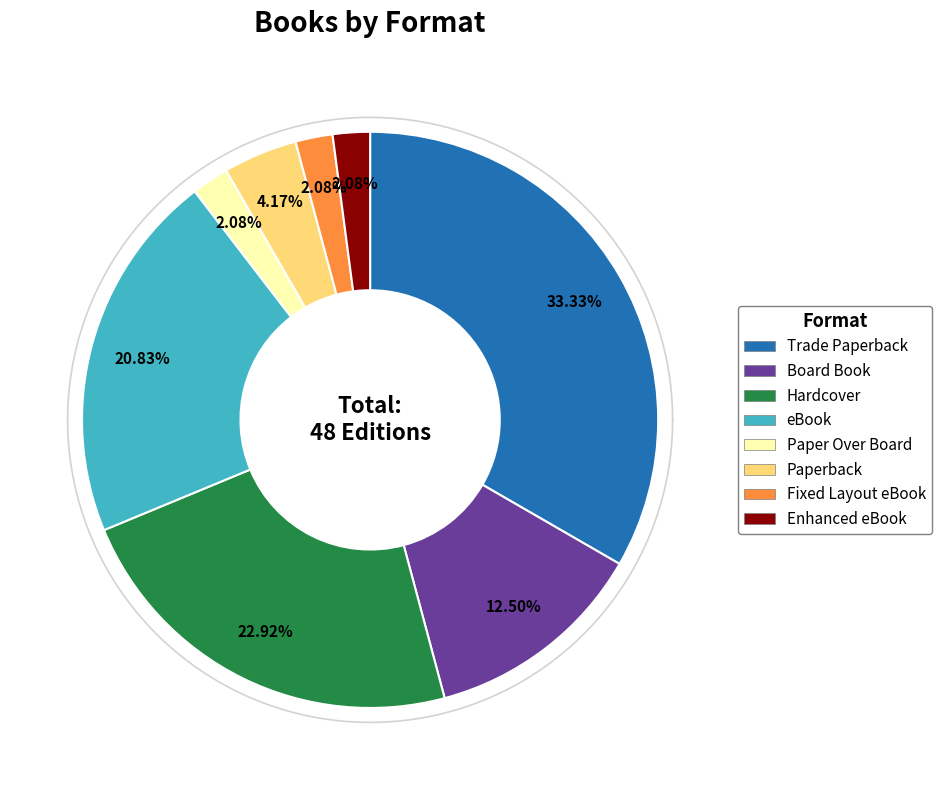

To the nearest percent, what is the average slice percentage?

12%